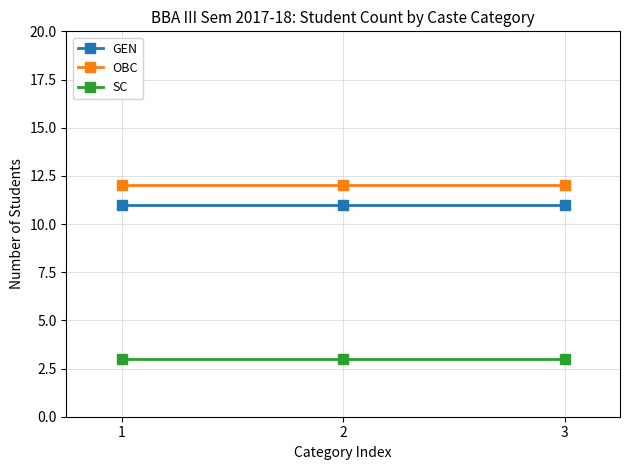

What is the total value across all series at 3?

26